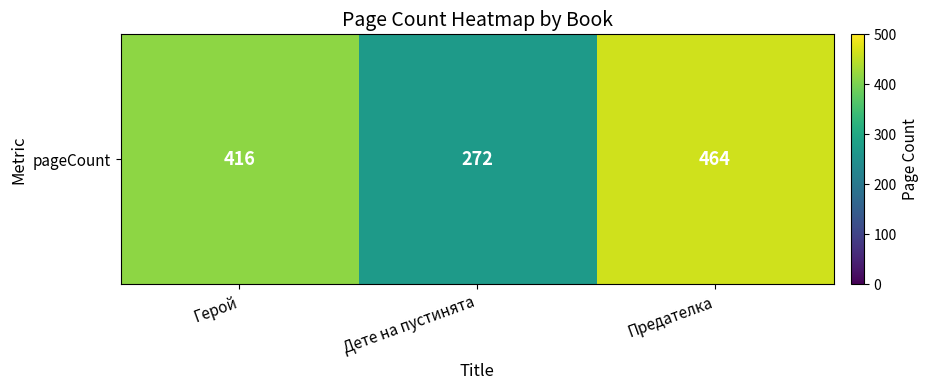

Reading right to left, transcribe all the data shown in this chart.

464	272	416